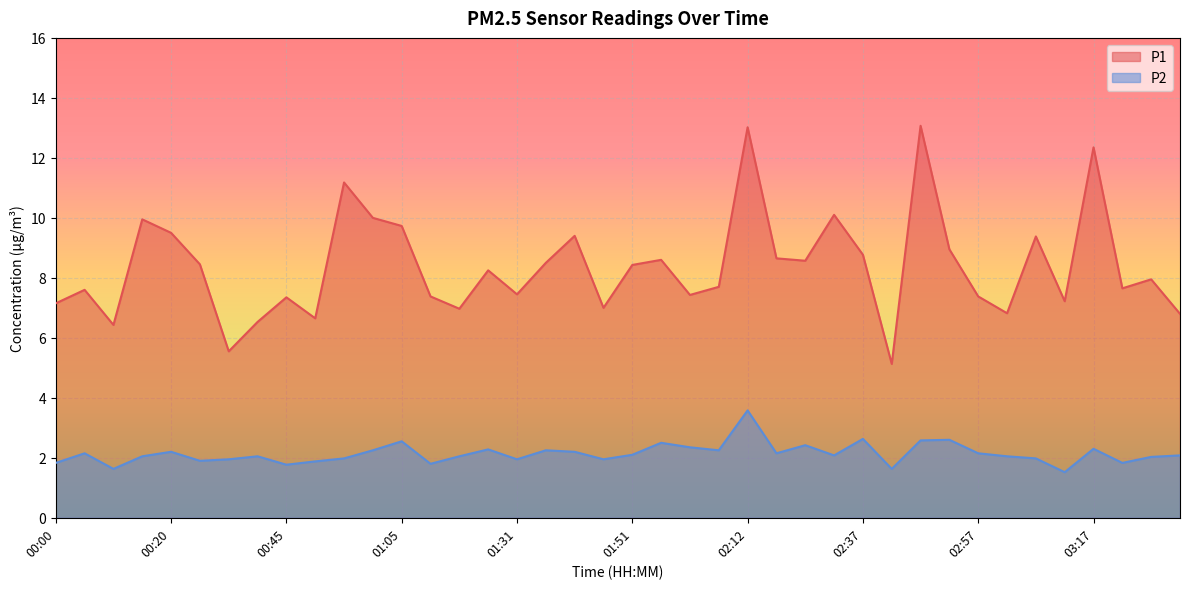

List the series in order of their overall mean, highest first.

P1, P2